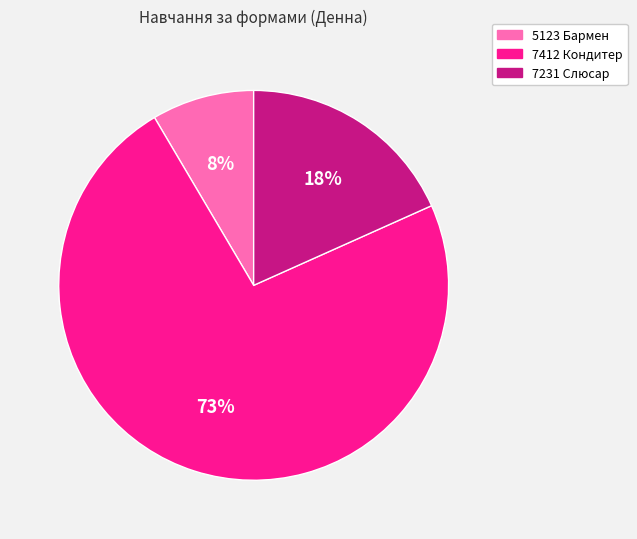

Does 7412 Кондитер represent more than half of the total?

Yes